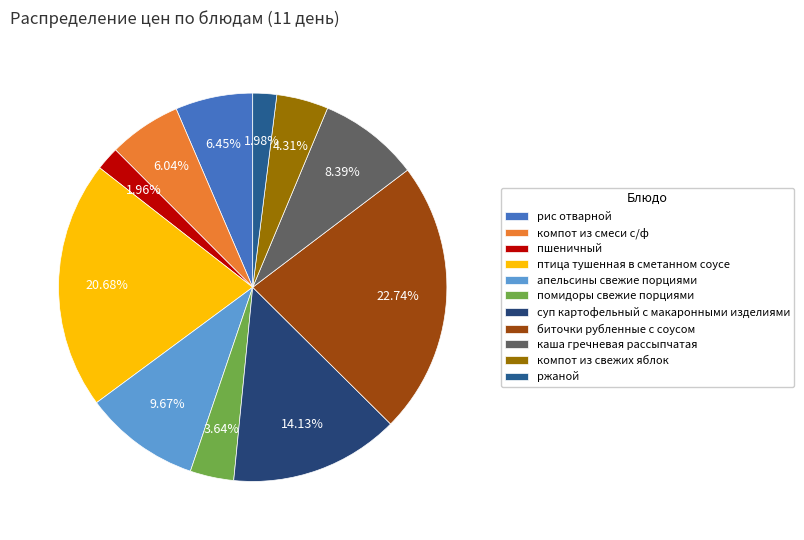

Approximately how many times larger is the value at птица тушенная в сметанном соусе compared to биточки рубленные с соусом?

0.9